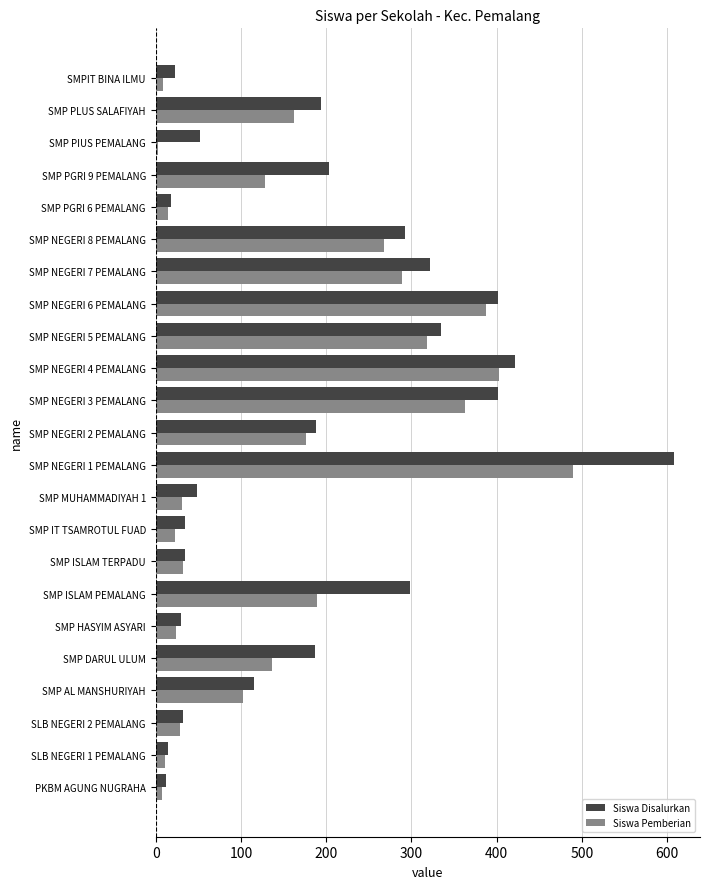

Which category has the highest value in the Siswa Pemberian series?

SMP NEGERI 1 PEMALANG